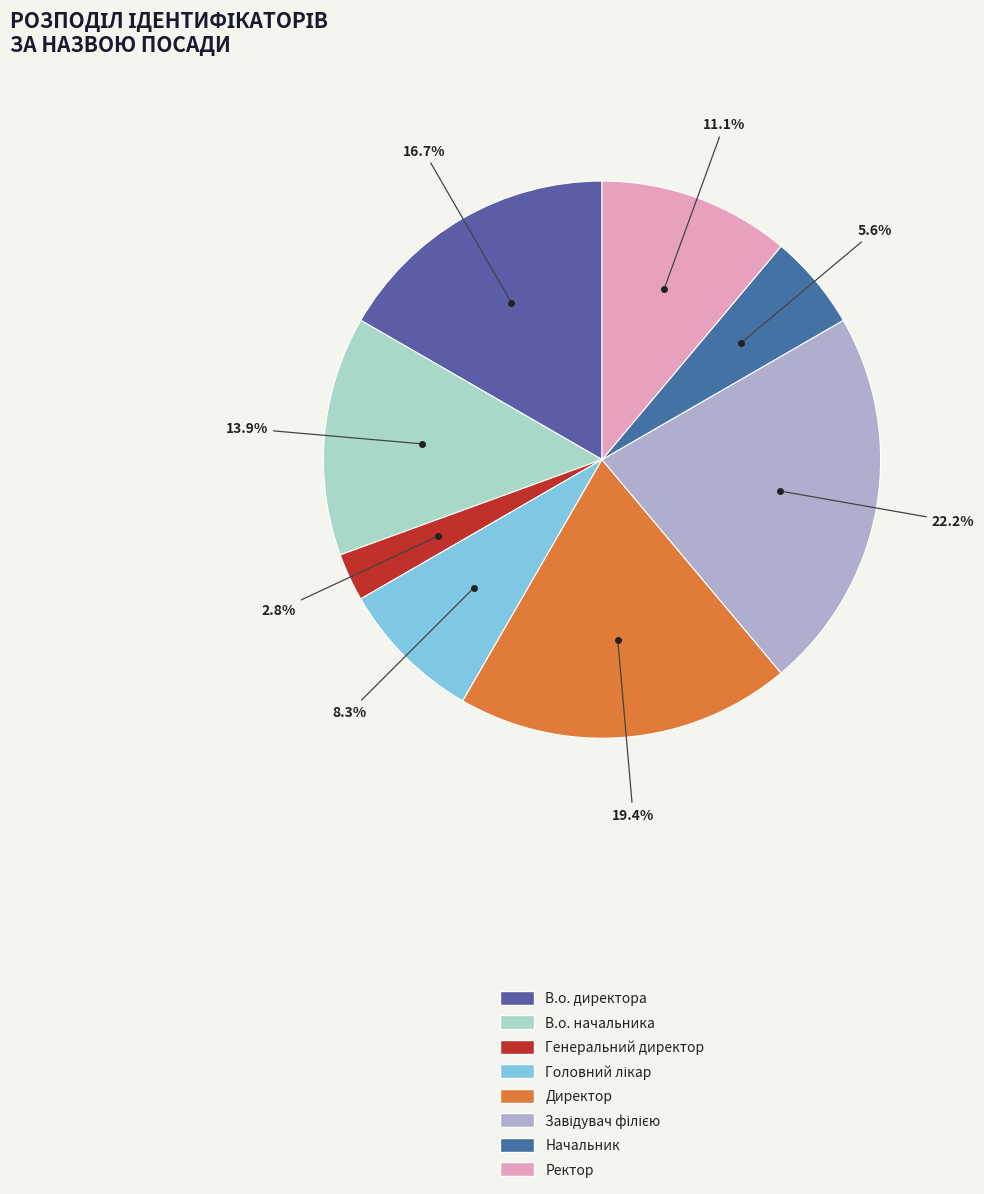

True or false: Ректор accounts for 11% of the total.

True